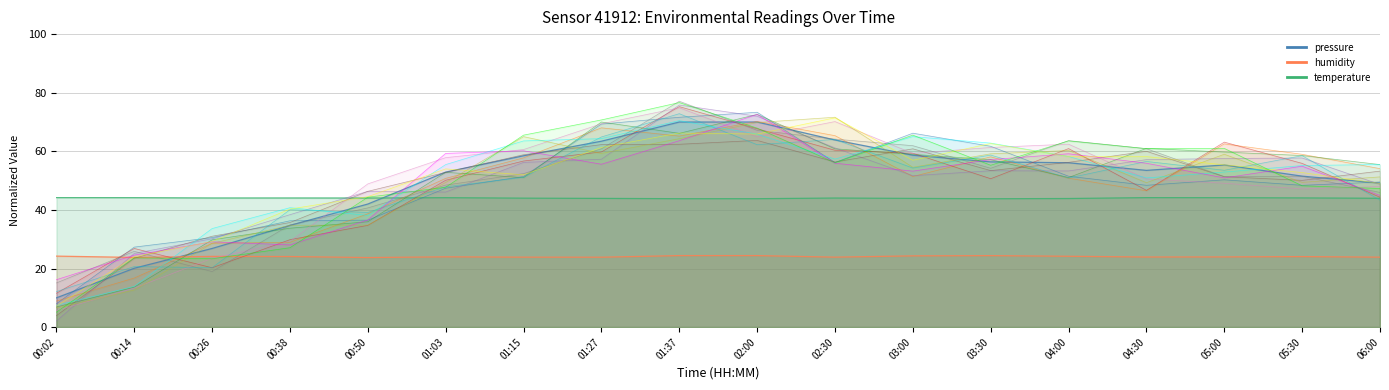

Where is temperature nearest to the value 44?

01:15